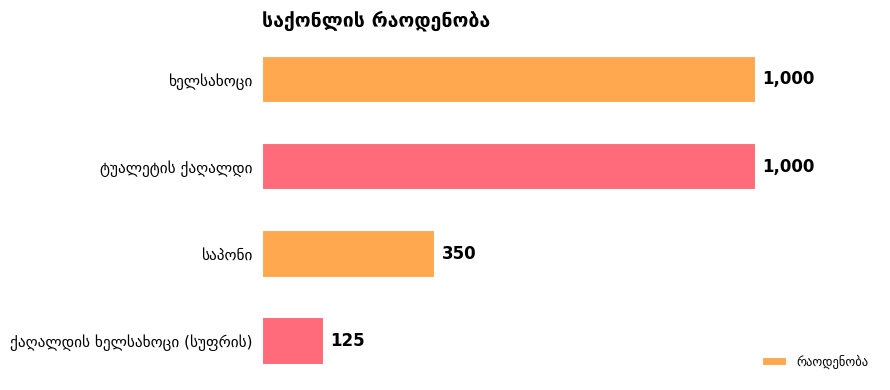

Reading bottom to top, what are all the values shown in this chart?

125	350	1000	1000